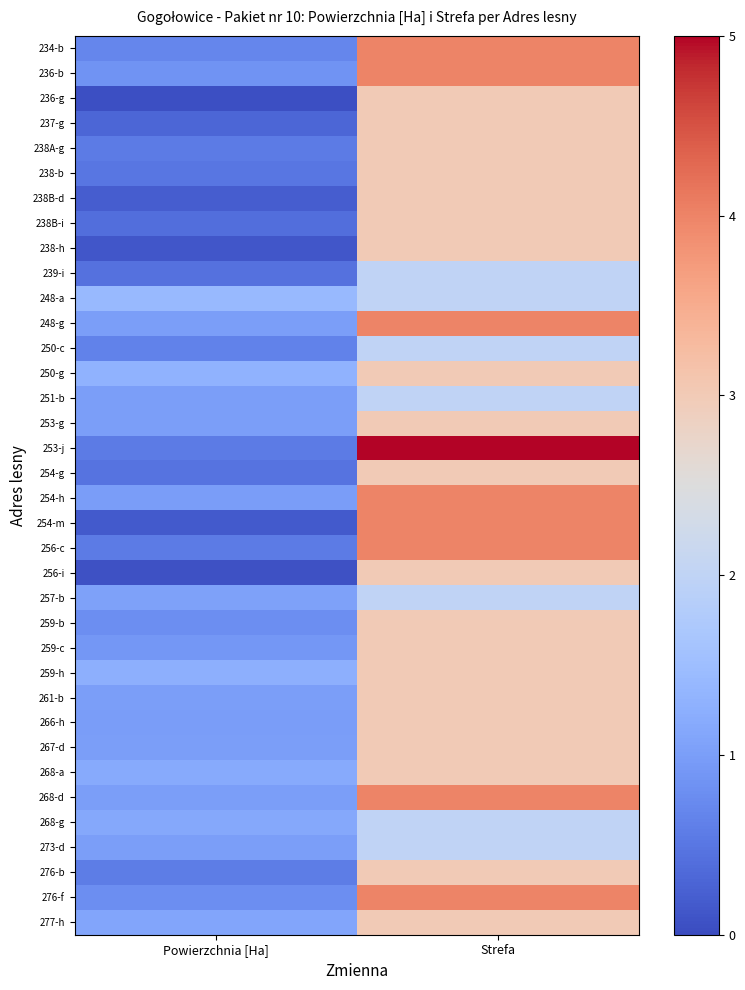

What is the difference between the highest and lowest values at Powierzchnia [Ha]?

1.4